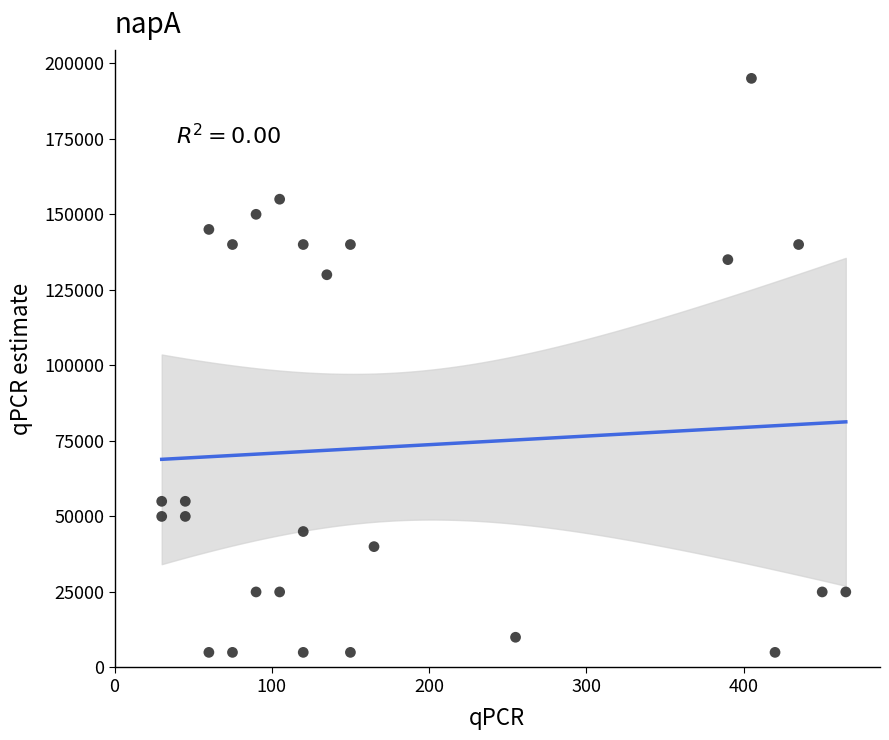

What Y value in the scatter plot is closest to 100000?

130000